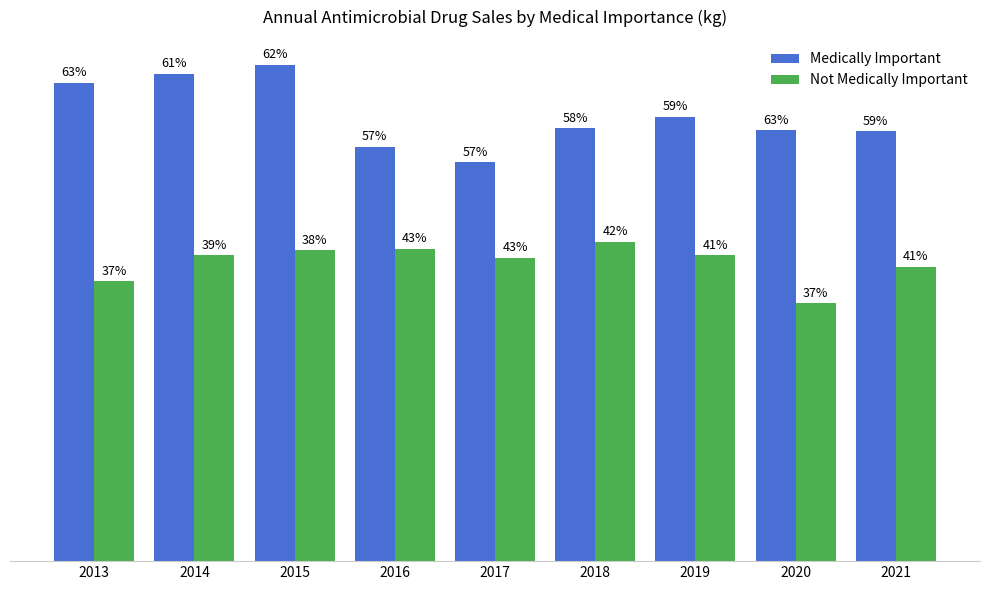

Which label corresponds to the largest value in the chart?

2015